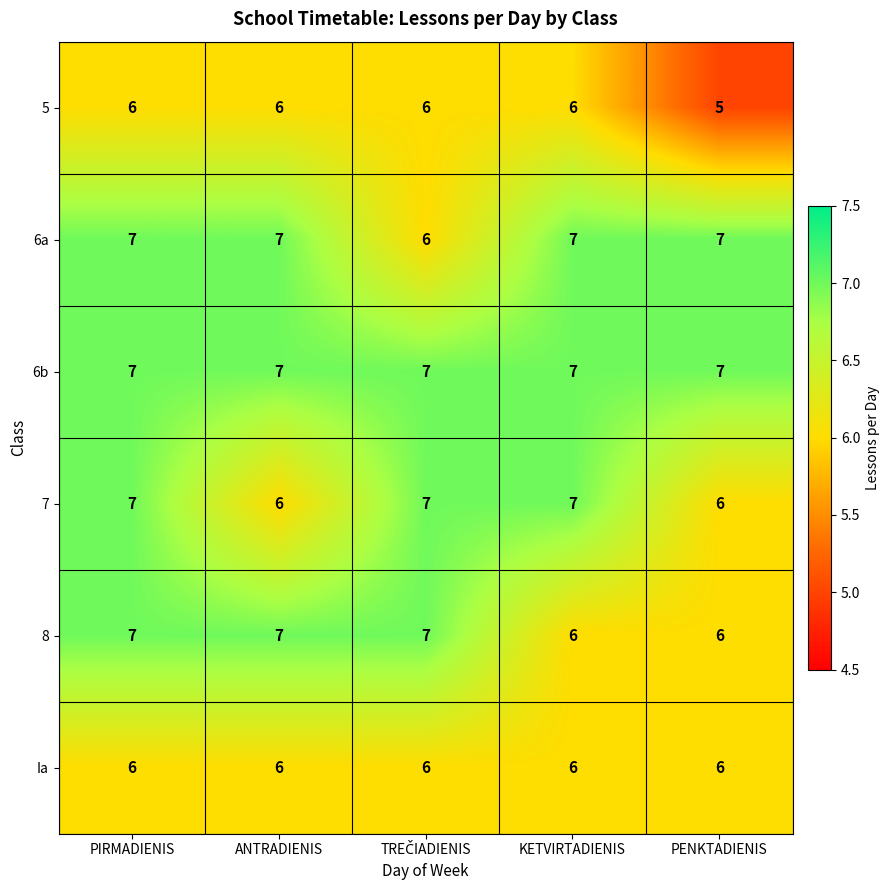

Reading right to left, transcribe all the data shown in this chart.

5: 5	6	6	6	6
6a: 7	7	6	7	7
6b: 7	7	7	7	7
7: 6	7	7	6	7
8: 6	6	7	7	7
Ia: 6	6	6	6	6